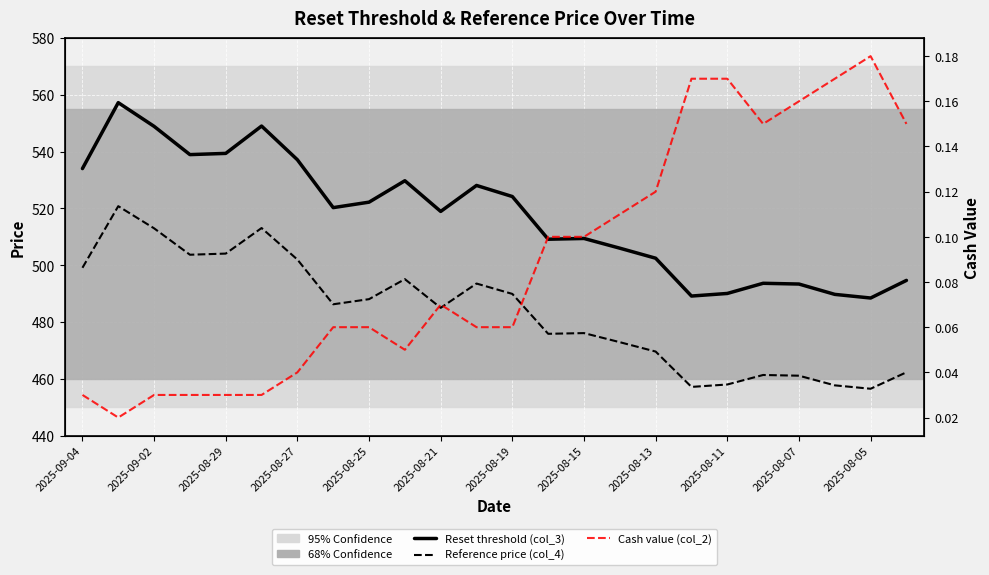

Which has a higher value, 2025-08-05 or 13?

2025-08-05